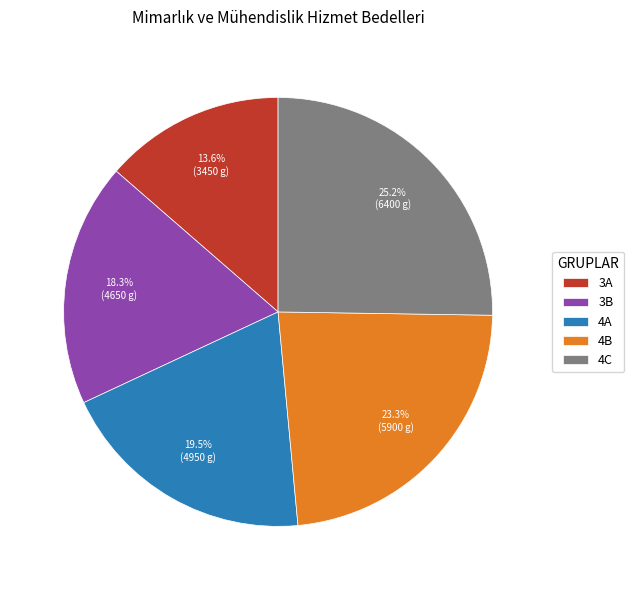

How much of the chart is everything except 4A?

80.5%